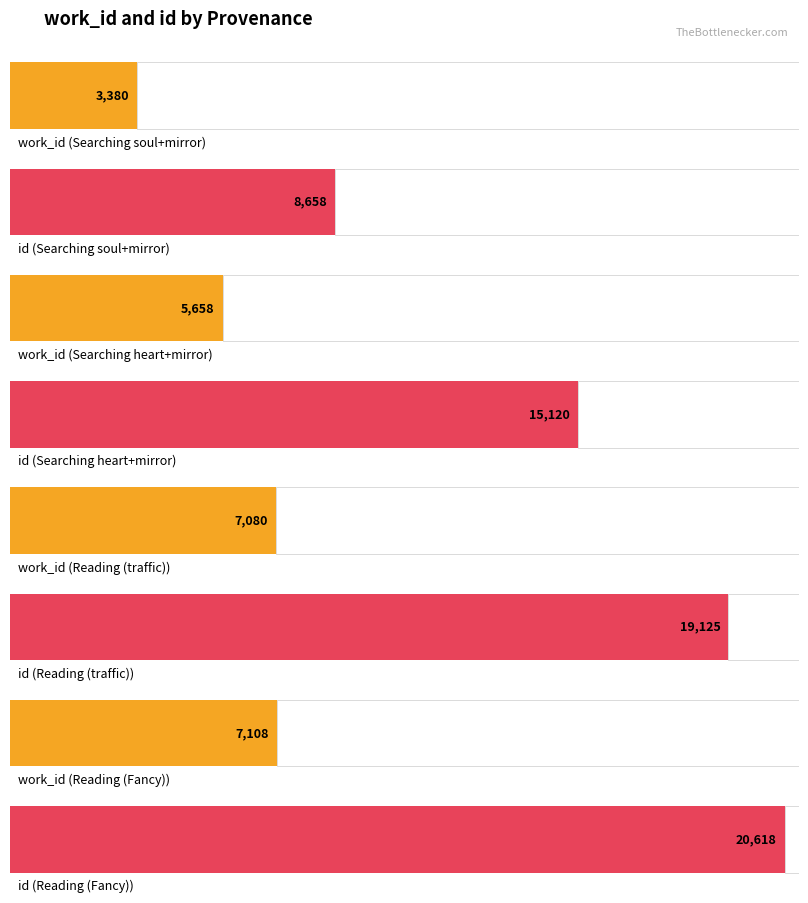

True or false: work_id has a value of 2791 at Reading (traffic).

False